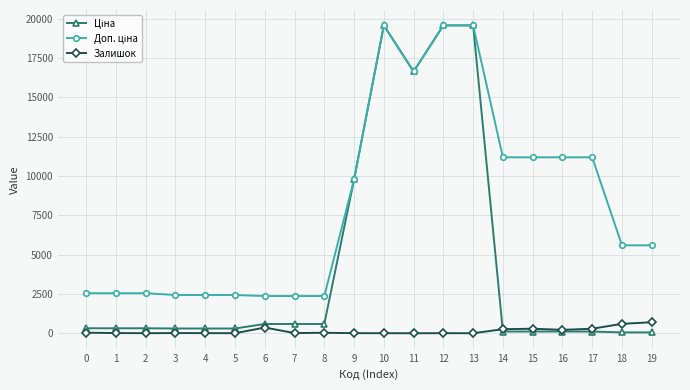

What is the maximum value shown in the chart?

19564.9